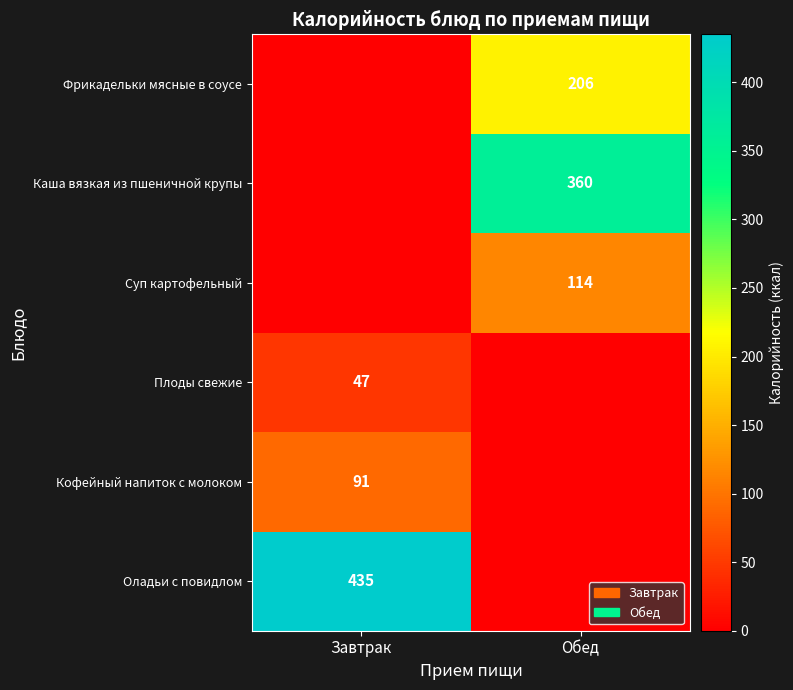

What is the spread (max minus min) of values at Завтрак?

435